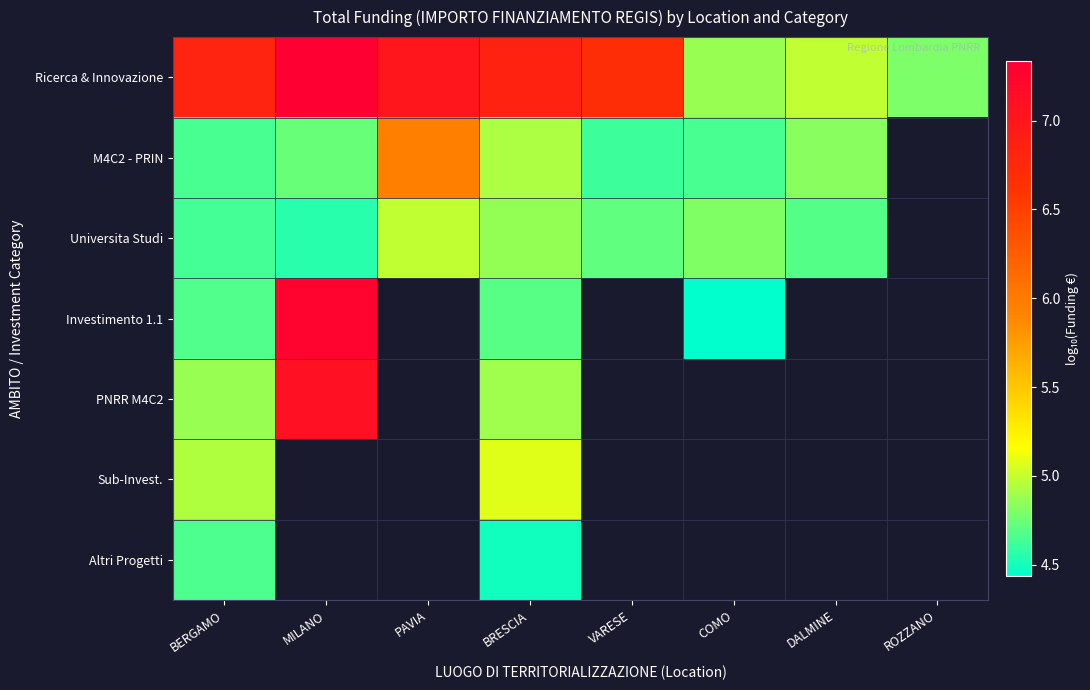

Between MILANO and BERGAMO, which is larger?

MILANO